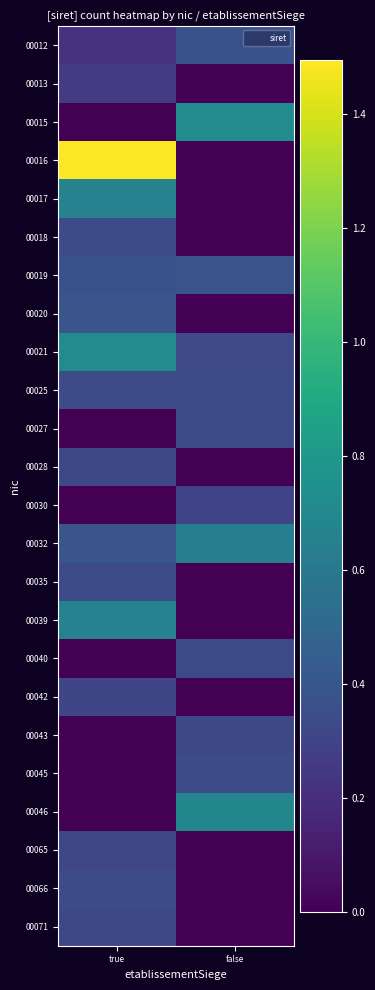

What is the total value across all series at false?

5.1